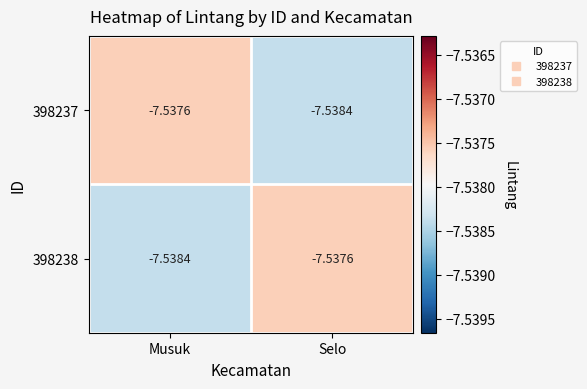

Rank the categories by 398238 value from highest to lowest.

Selo, Musuk